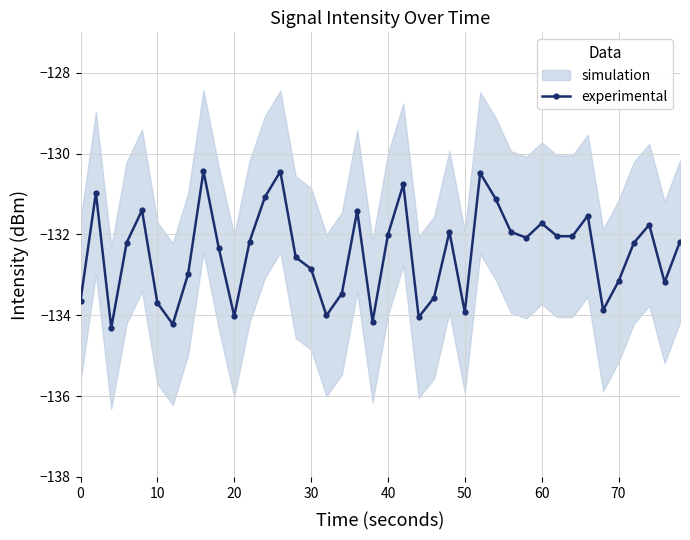

True or false: experimental has a value of -187.5 at 30.

False